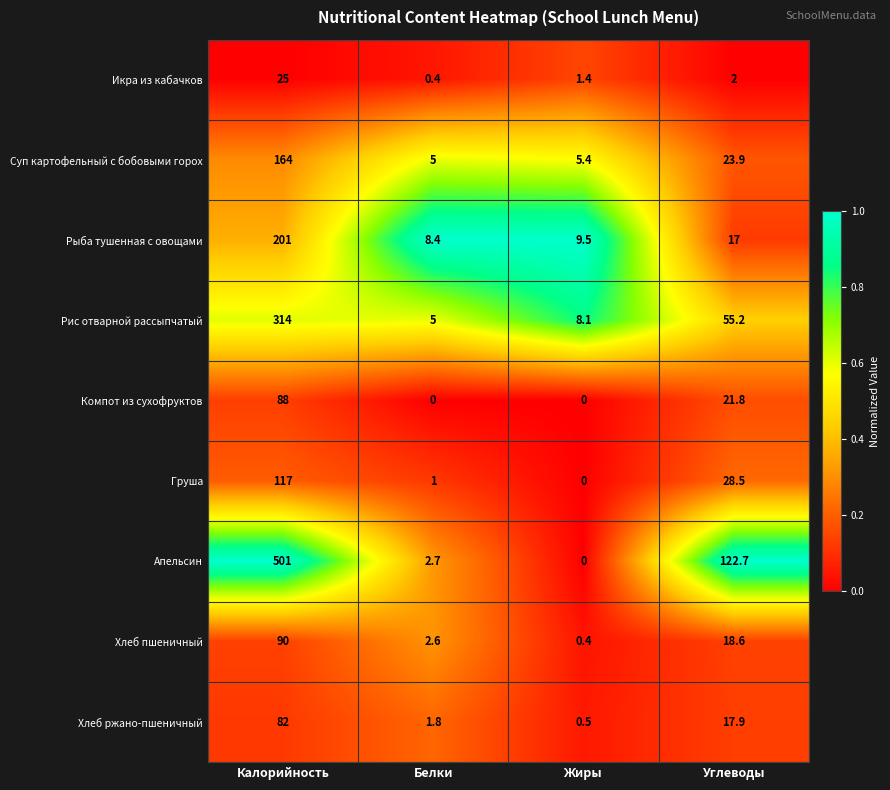

What is the difference between the maximum and minimum values in the Хлеб ржано-пшеничный series?

81.5